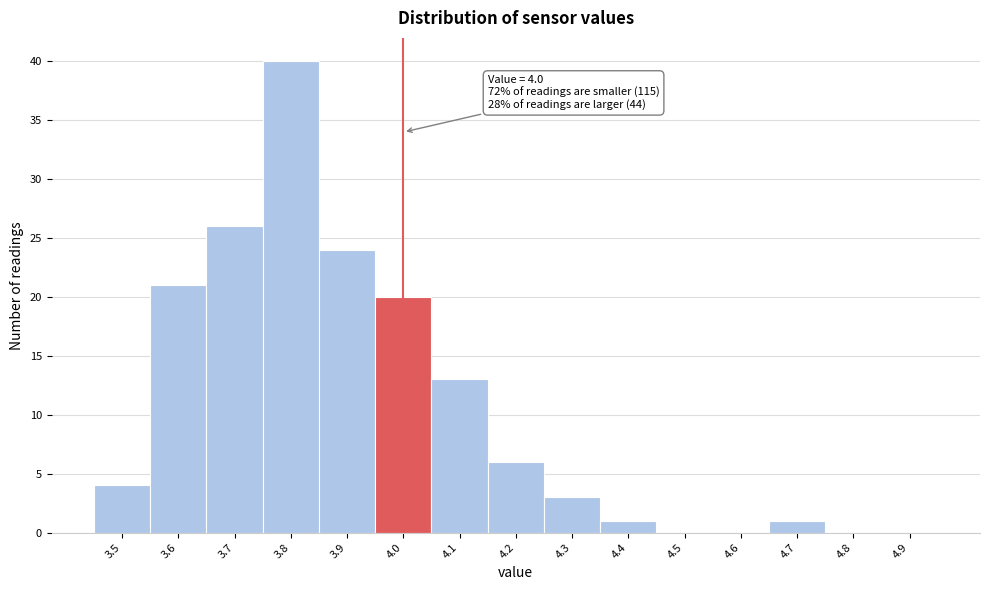

Which range on the x-axis has the tallest bar?

3.75 to 3.85